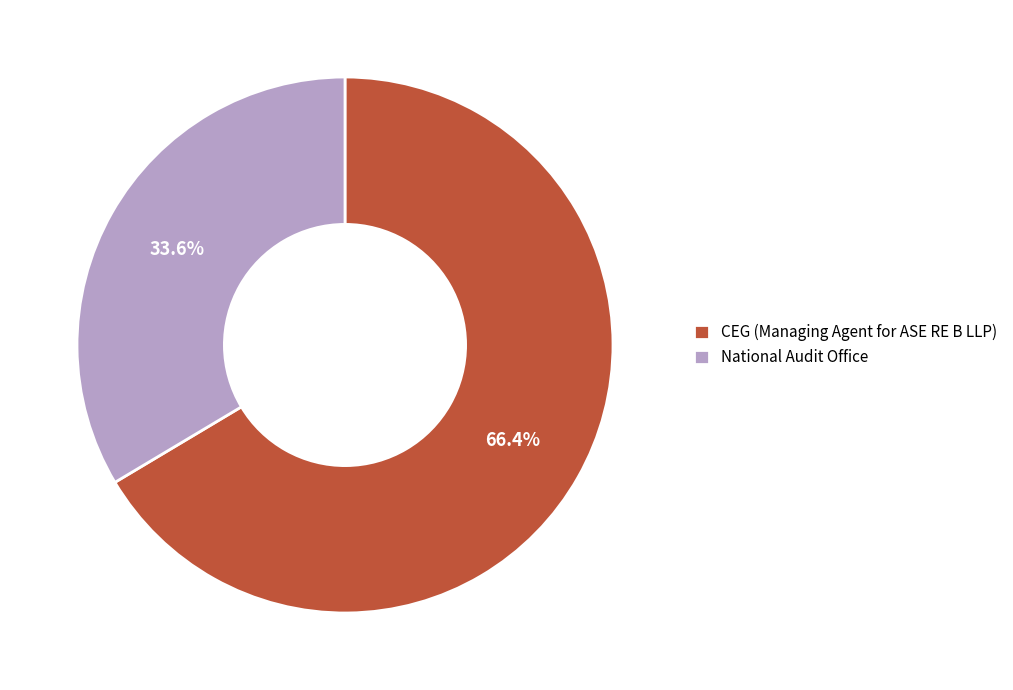

To the nearest percent, what percentage of the pie is National Audit Office?

34%